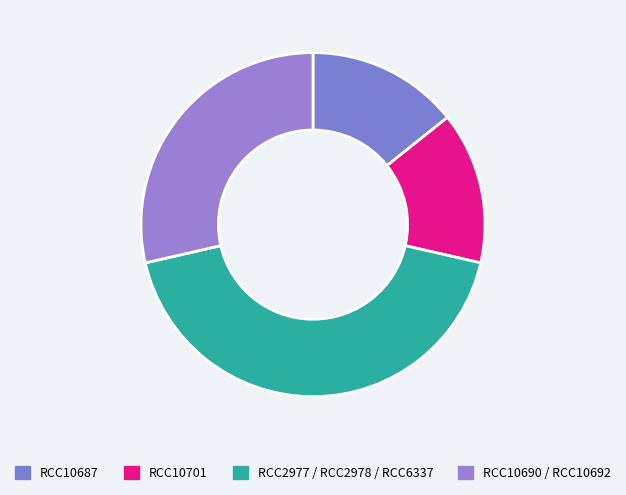

Which slice is the largest?

RCC2977